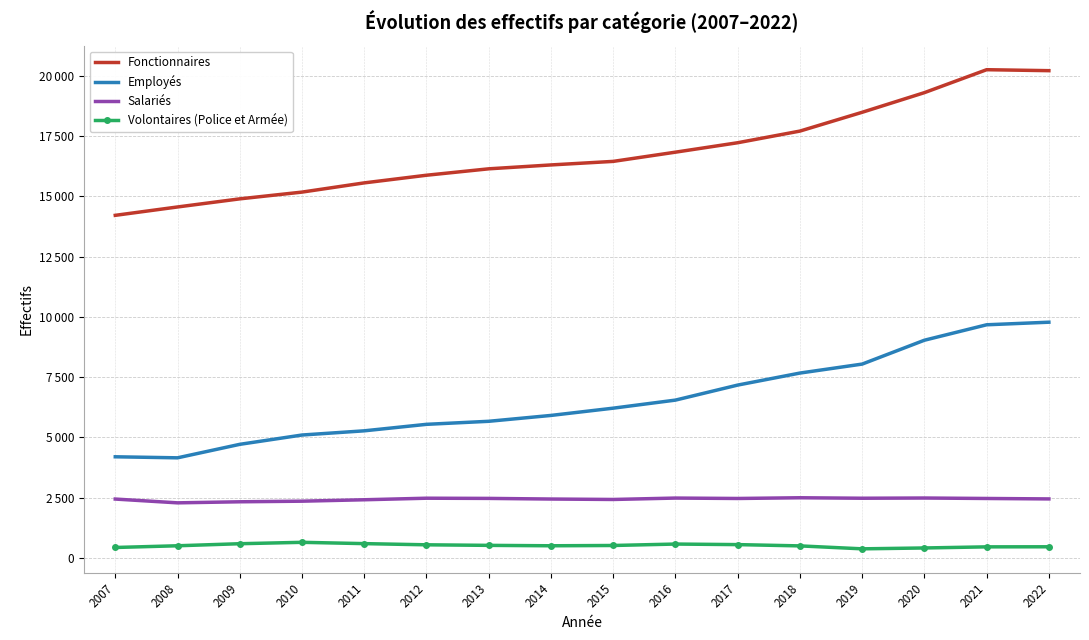

At how many categories does at least one series exceed 13280?

16